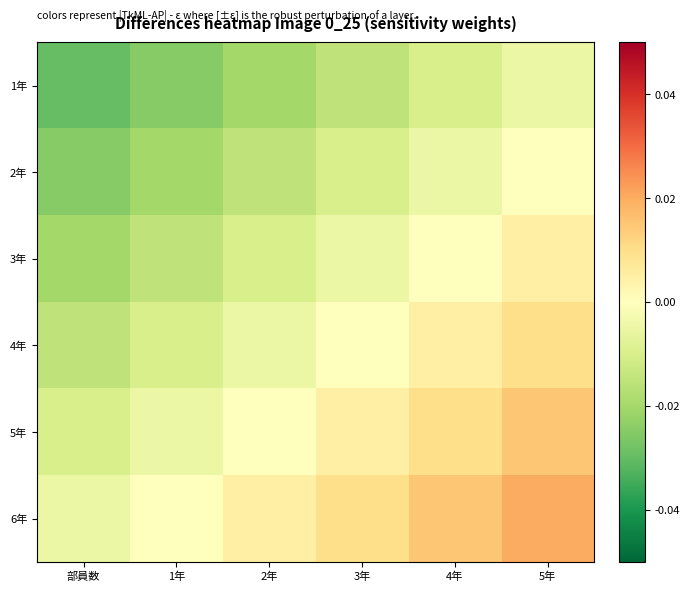

Reading left to right, list all the values displayed in this chart.

1年: 部員数=-0.0	1年=-0.0	2年=-0.0	3年=-0.0	4年=-0.0	5年=-0.0
2年: 部員数=-0.0	1年=-0.0	2年=-0.0	3年=-0.0	4年=-0.0	5年=0.0
3年: 部員数=-0.0	1年=-0.0	2年=-0.0	3年=-0.0	4年=0.0	5年=0.0
4年: 部員数=-0.0	1年=-0.0	2年=-0.0	3年=0.0	4年=0.0	5年=0.0
5年: 部員数=-0.0	1年=-0.0	2年=0.0	3年=0.0	4年=0.0	5年=0.0
6年: 部員数=-0.0	1年=0.0	2年=0.0	3年=0.0	4年=0.0	5年=0.0